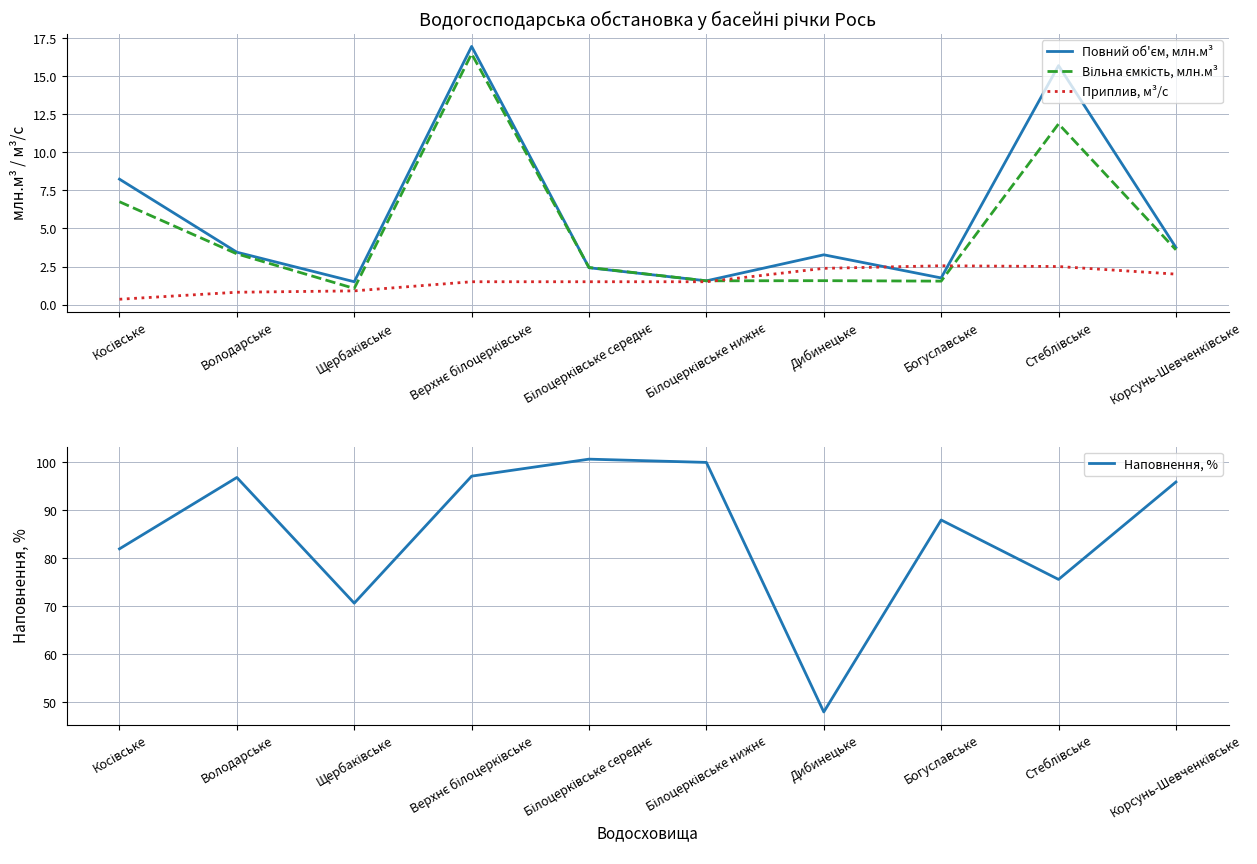

What is the average value of the Приплив, м³/с series?

1.6